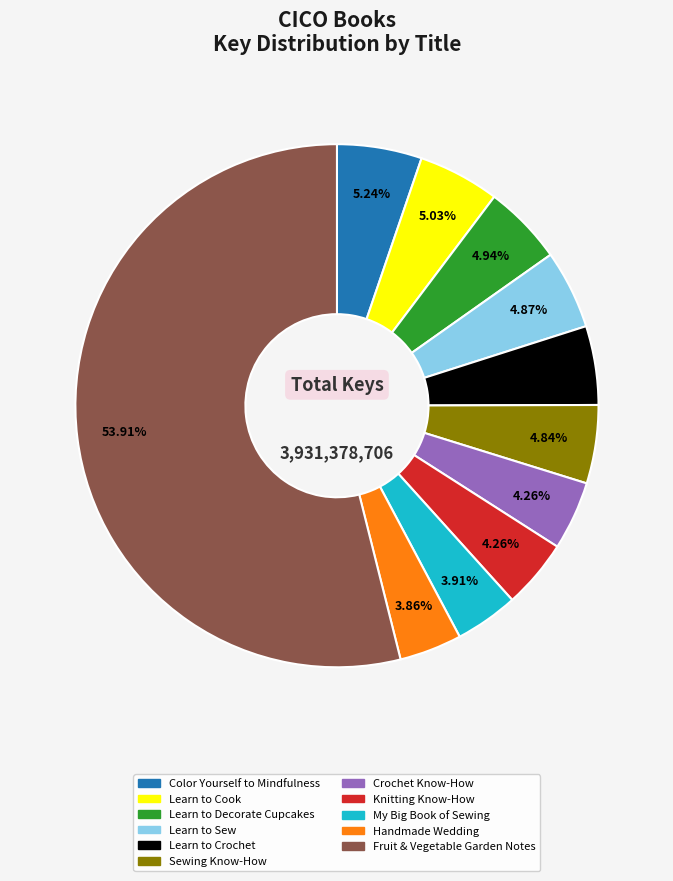

To the nearest percent, what is the difference between the largest and smallest slice percentages?

50%